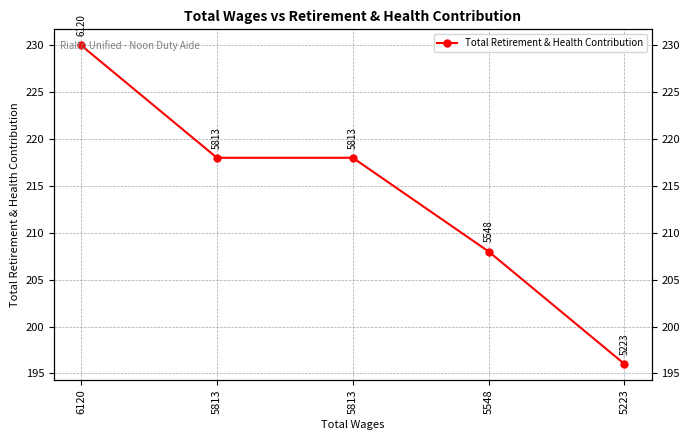

List the labels in order of value, smallest first.

5223, 5548, 5813, 5813, 6120